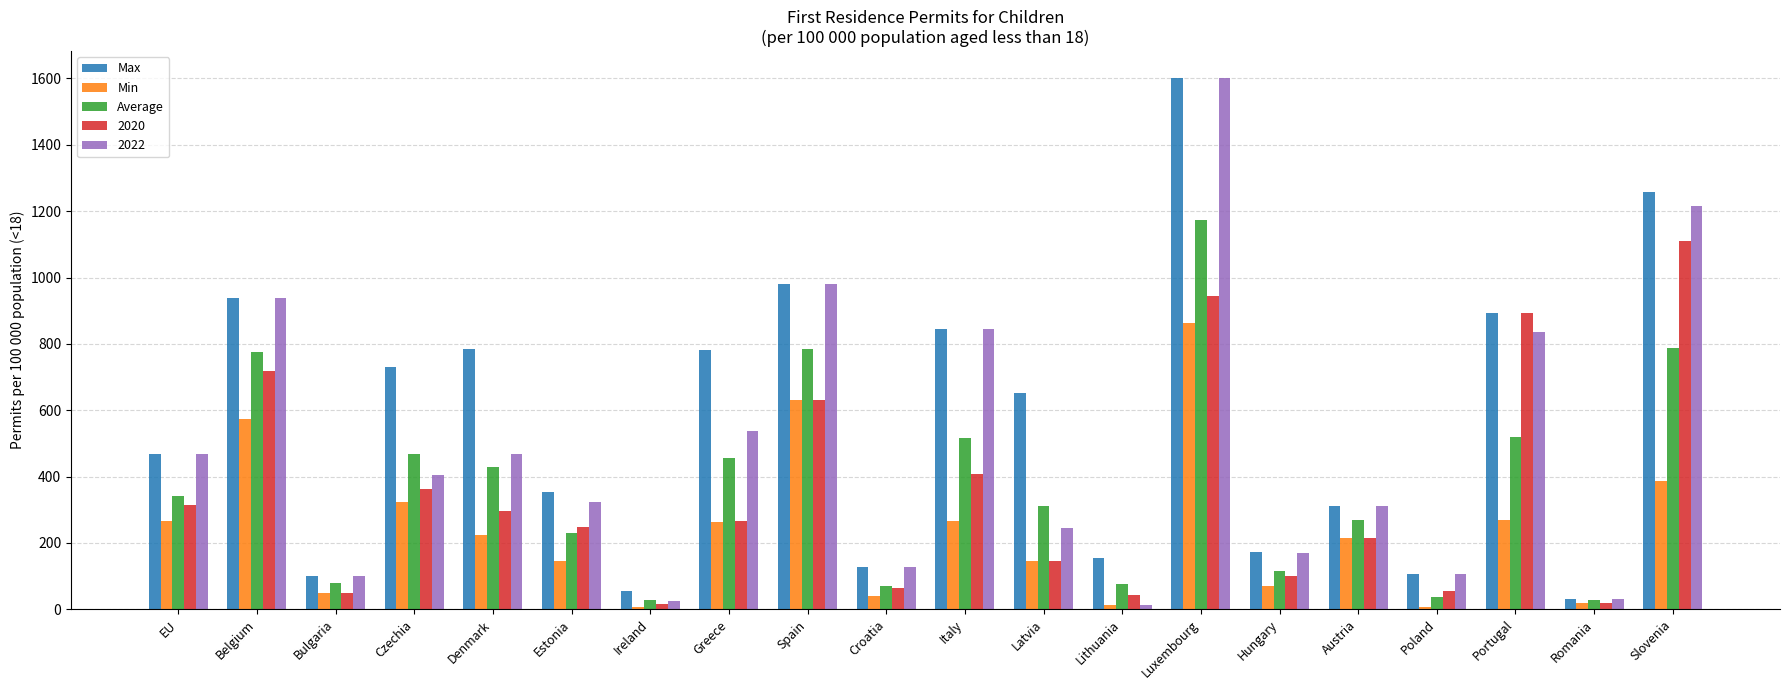

What is the difference between the maximum and minimum values in the Min series?

857.4